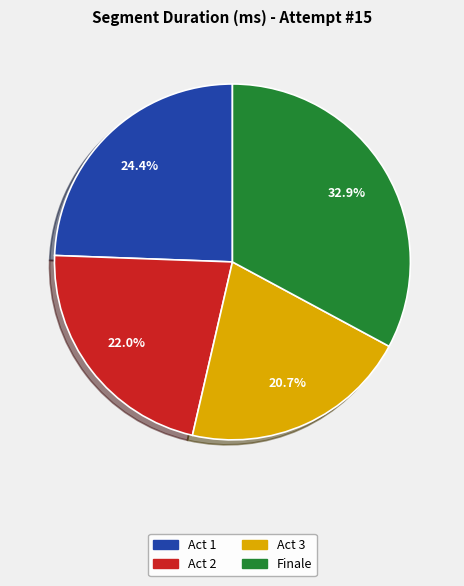

Count the number of slices in the pie.

4